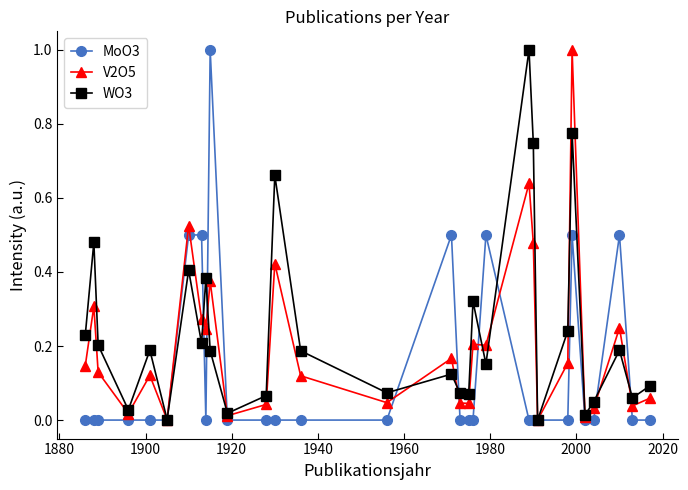

What is the difference between the maximum and minimum values in the MoO3 series?

1.0